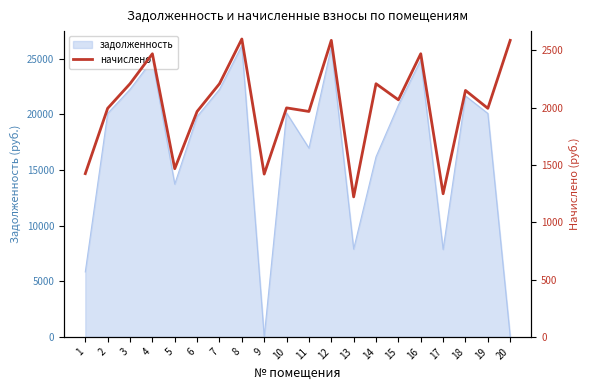

The value of задолженность at 1 is 5835.2. True or false?

True